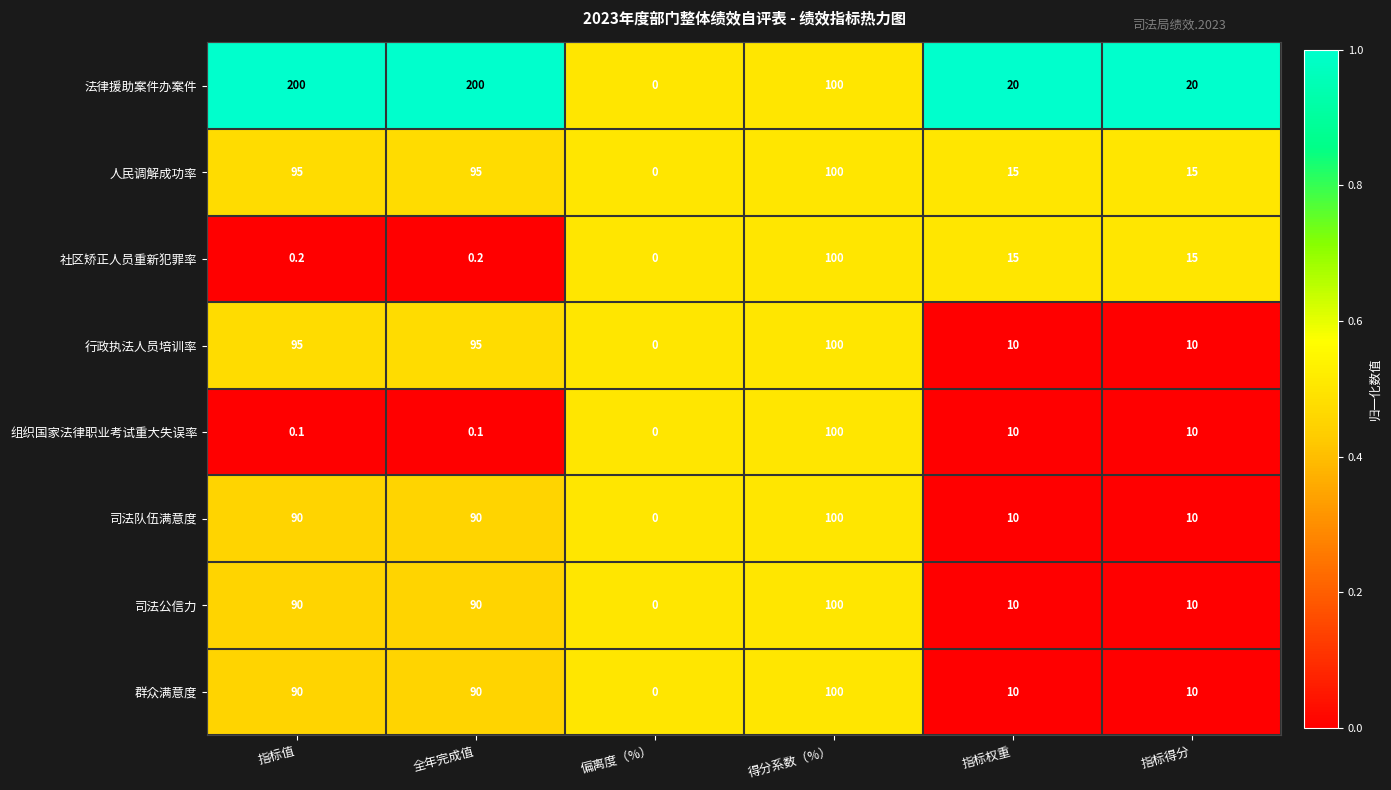

Between 全年完成值 and 得分系数（%）, which series saw the biggest shift?

法律援助案件办案件